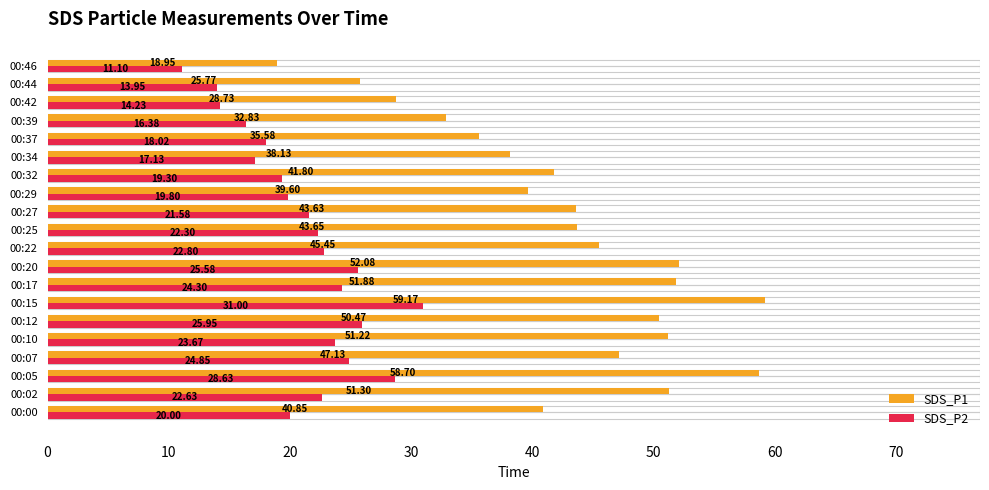

How many data points in SDS_P1 are less than 43?

9